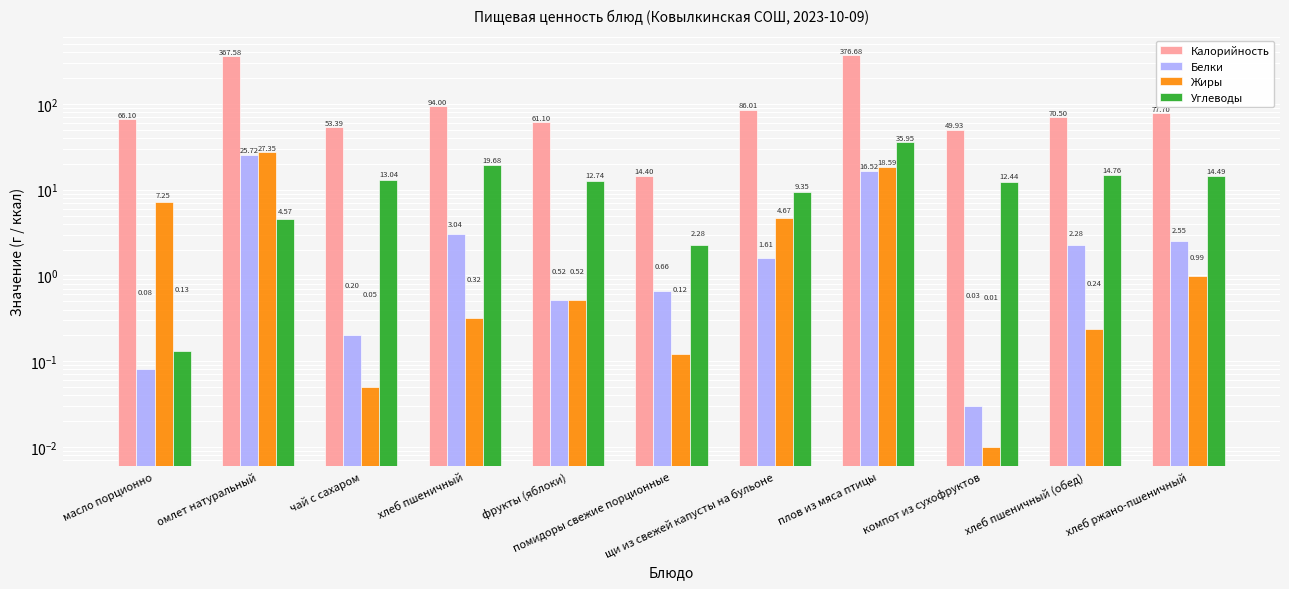

What value does the Калорийность series have at масло порционно?

66.1